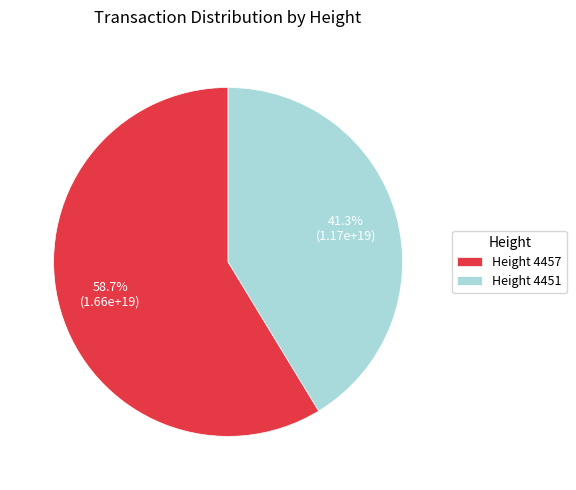

Do Height 4451 and Height 4457 together represent more than half of the pie?

Yes